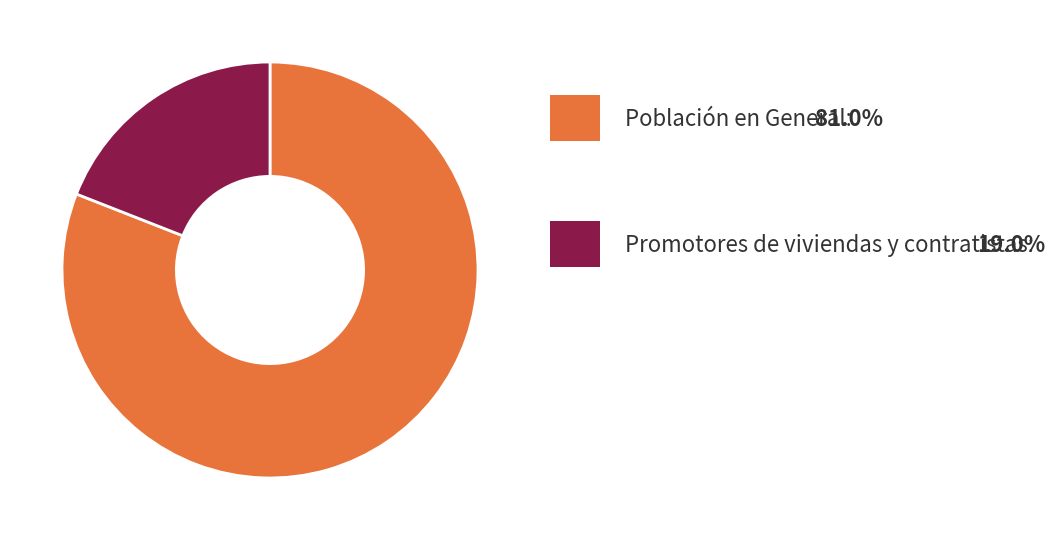

Is there any slice that represents more than half of the pie?

Yes